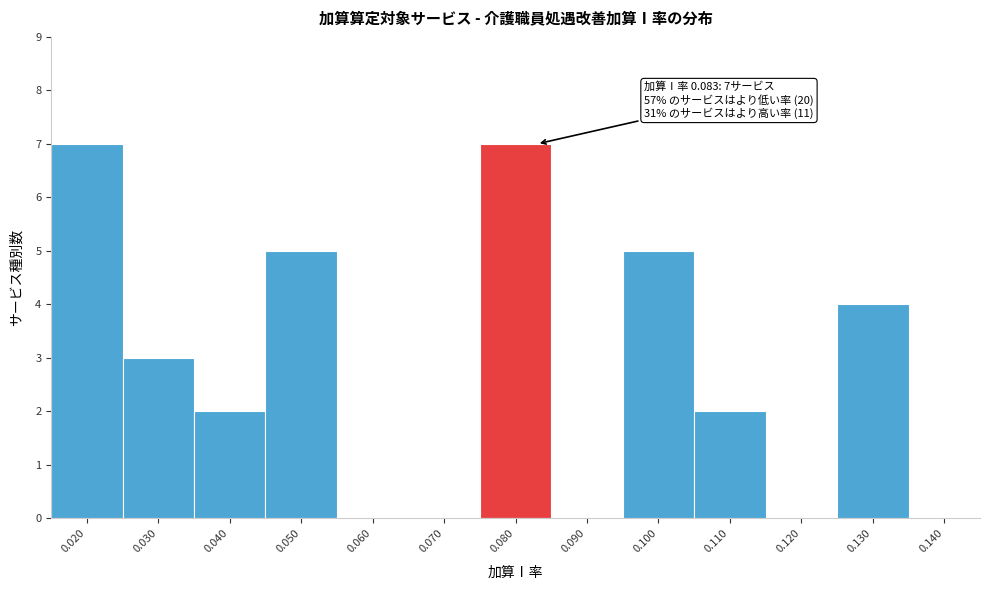

Reading right to left, what are all the values shown in this chart?

0.140=0	0.130=4	0.120=0	0.110=2	0.100=5	0.090=0	0.080=7	0.070=0	0.060=0	0.050=5	0.040=2	0.030=3	0.020=7